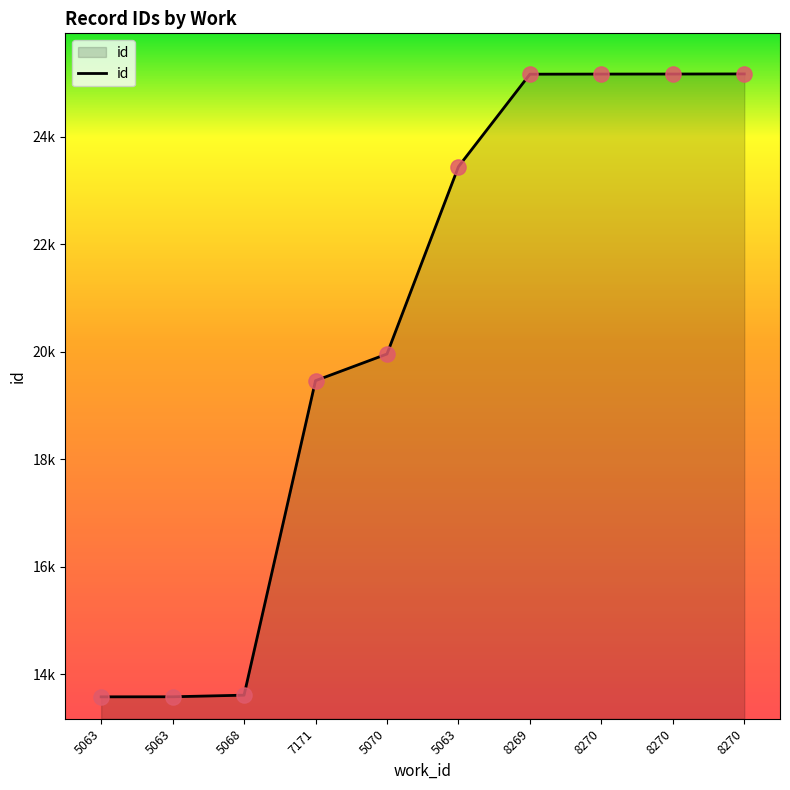

Approximately how many times larger is the value at 5068 compared to 8270?

0.5